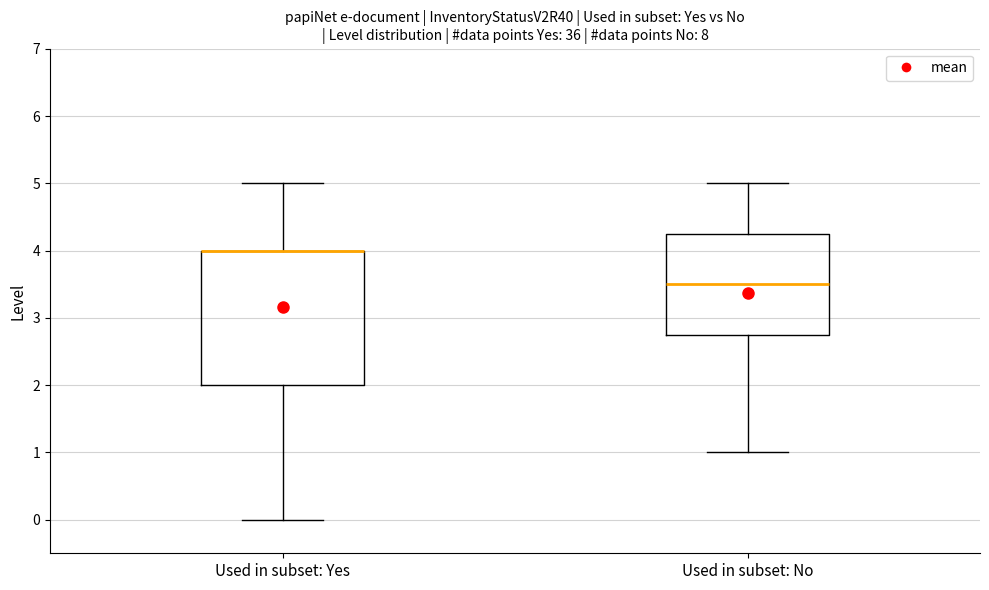

Which box is the tallest, from its lower edge to its upper edge?

Used in subset: Yes